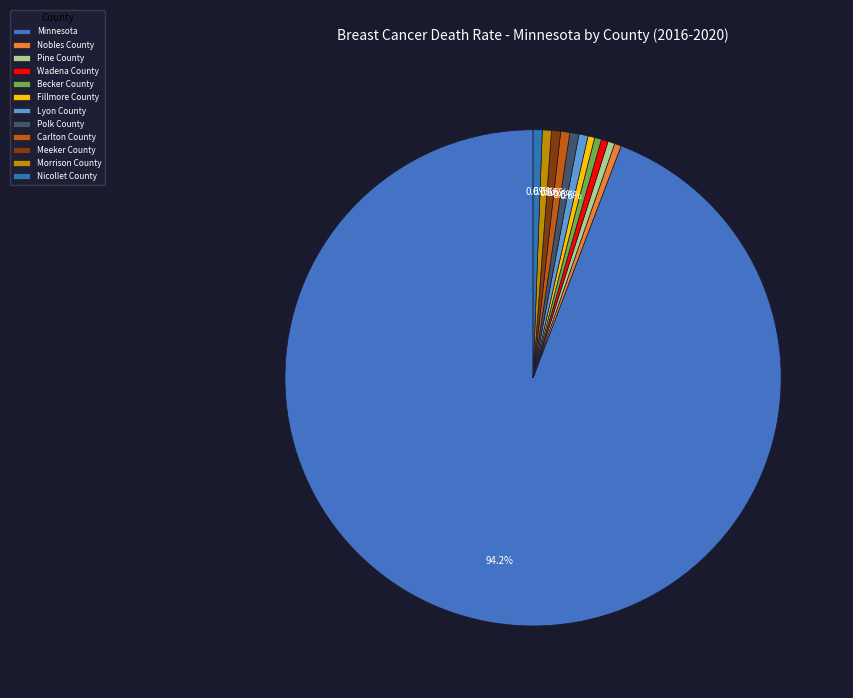

Rank the categories by value from lowest to highest.

Nobles County, Pine County, Wadena County, Becker County, Fillmore County, Lyon County, Polk County, Carlton County, Meeker County, Morrison County, Nicollet County, Minnesota